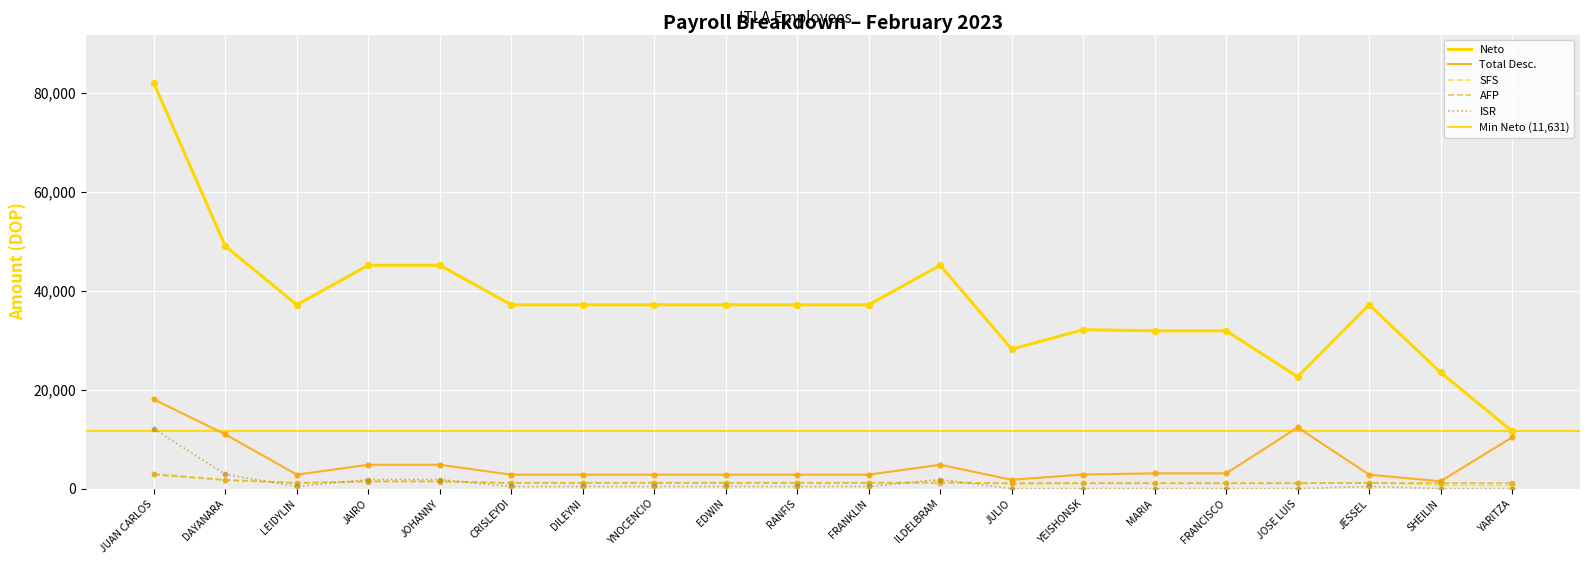

Which series contains the lowest Y value?

ISR